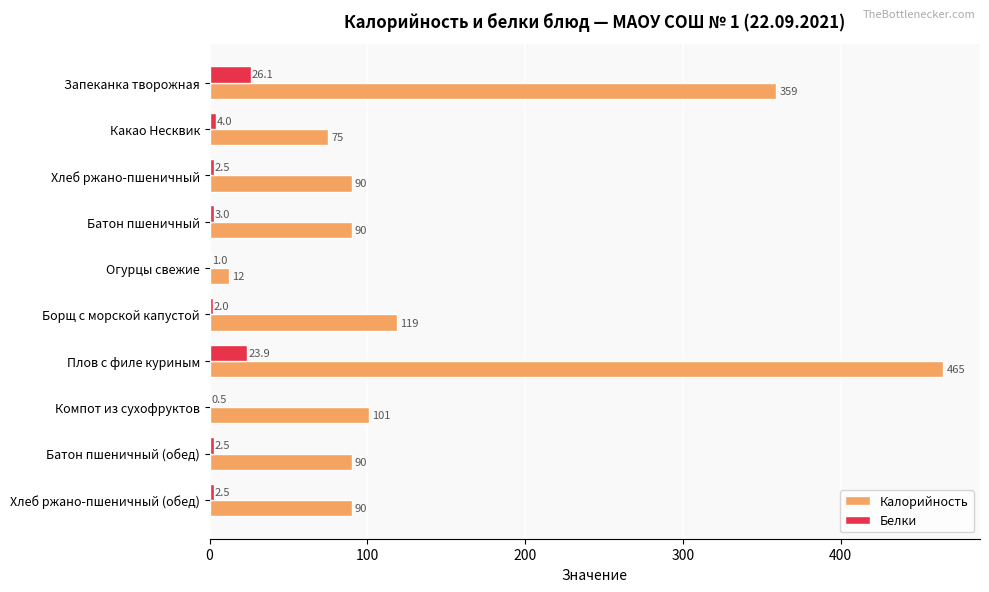

What is the sum of the Калорийность values at Компот из сухофруктов and Огурцы свежие?

113.0